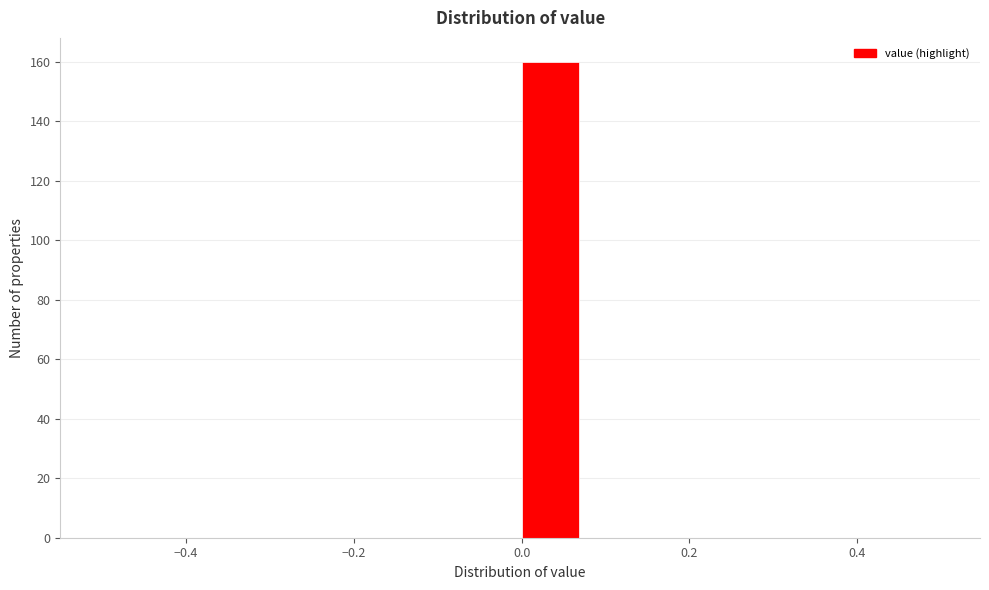

Around what value on the x-axis is the tallest bar? Give the approximate position of its centre, as read against the axis.

0.04